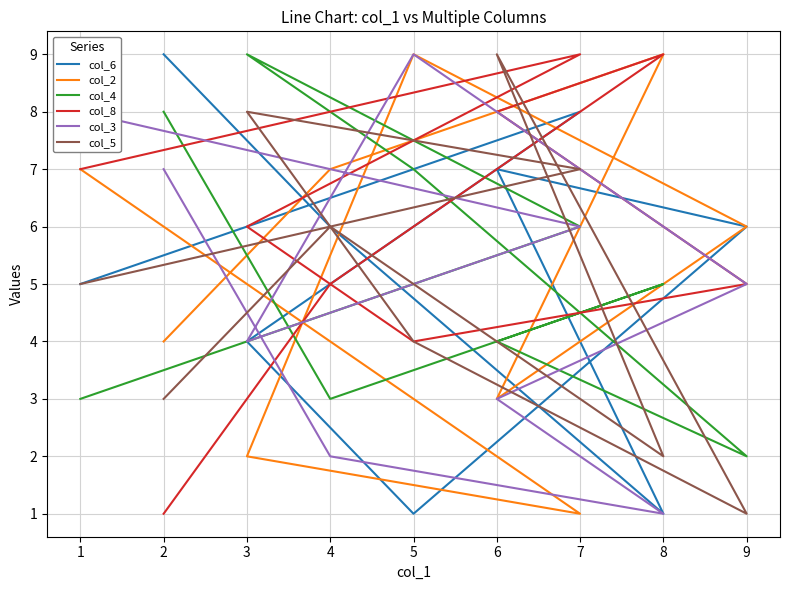

Is the value of col_8 at 8 greater than the value of col_5 at 3?

Yes